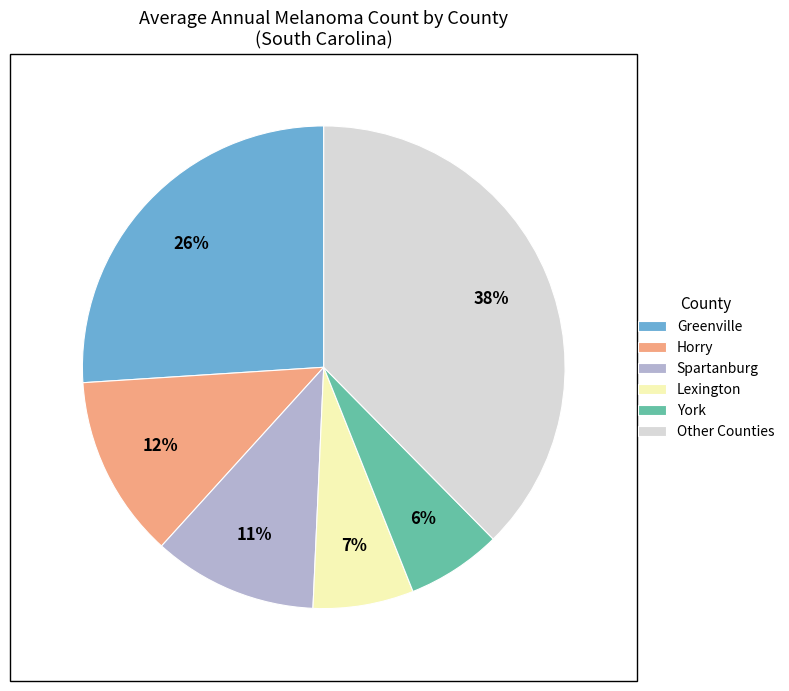

Is there a majority slice in this chart?

No